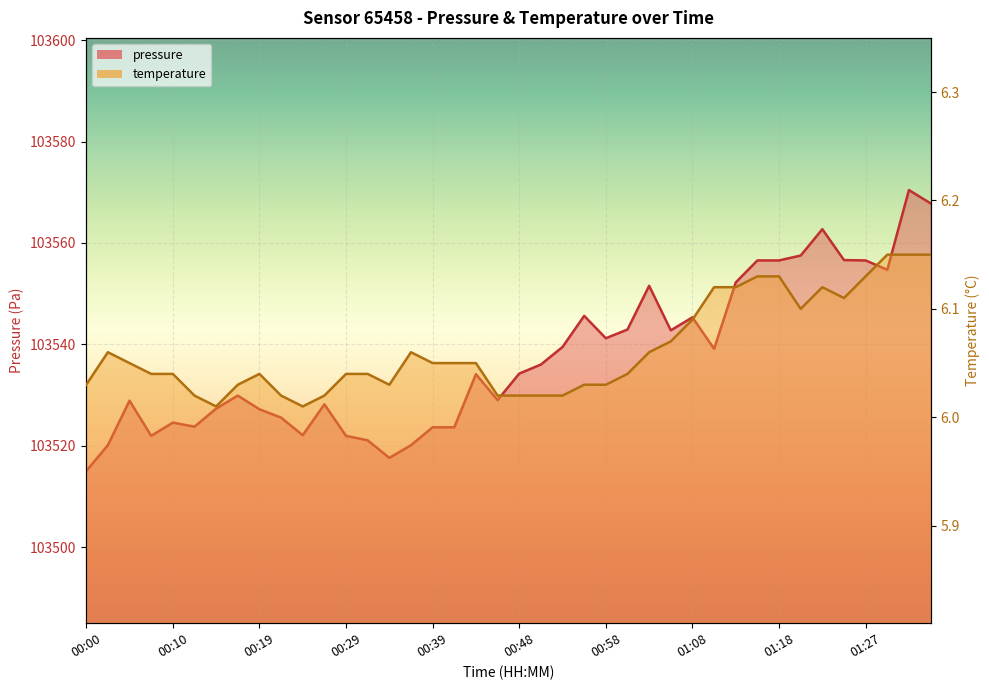

Between 00:39 and 01:32, which series saw the biggest shift?

pressure